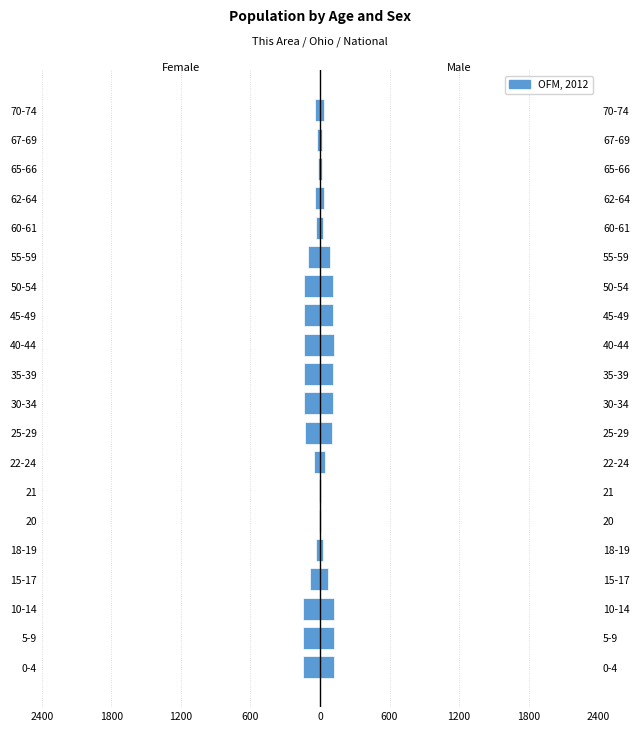

Are the bars horizontal?

Yes